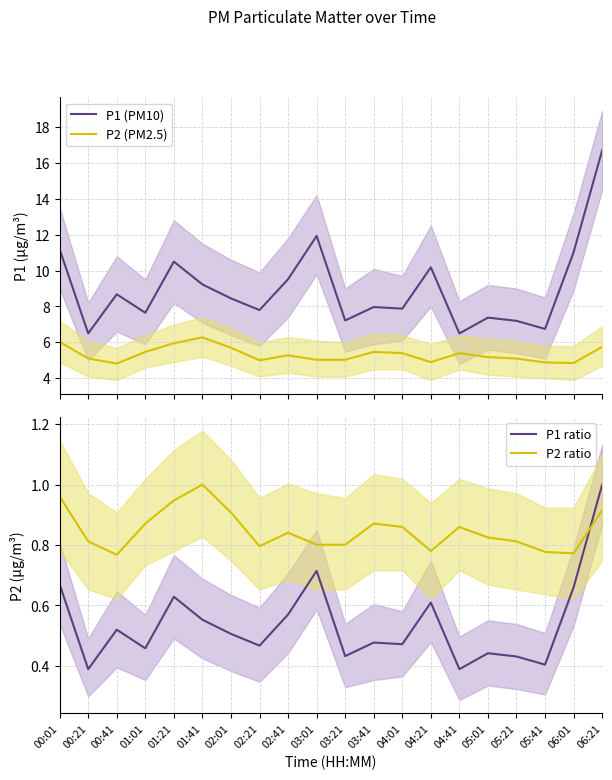

What is the difference between the P2 (PM2.5) values at 04:41 and 03:21?

0.4